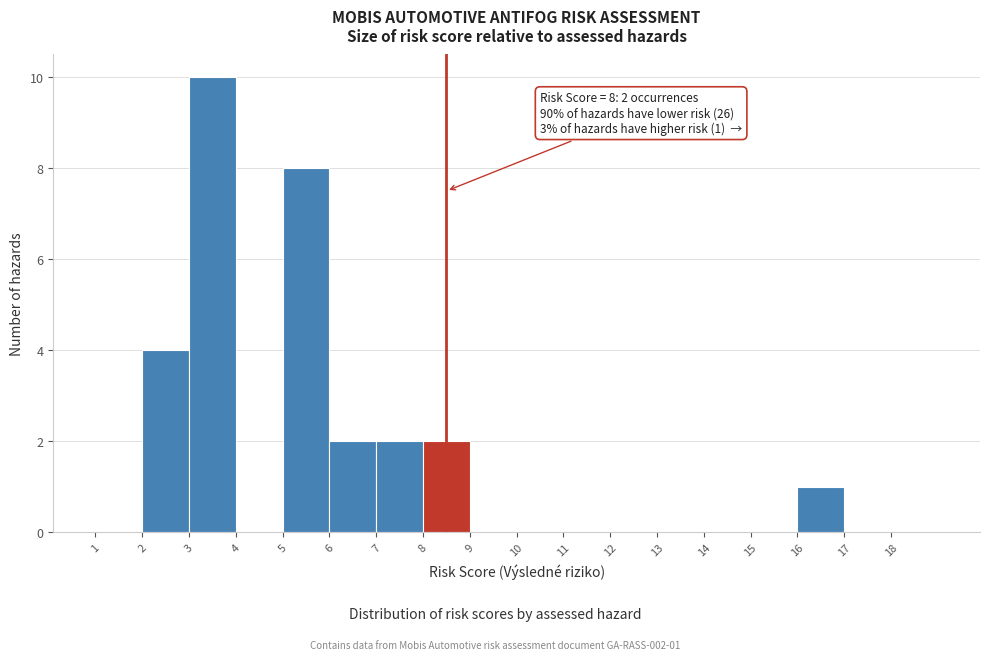

Over which range of the x-axis is the bar tallest?

3 to 4